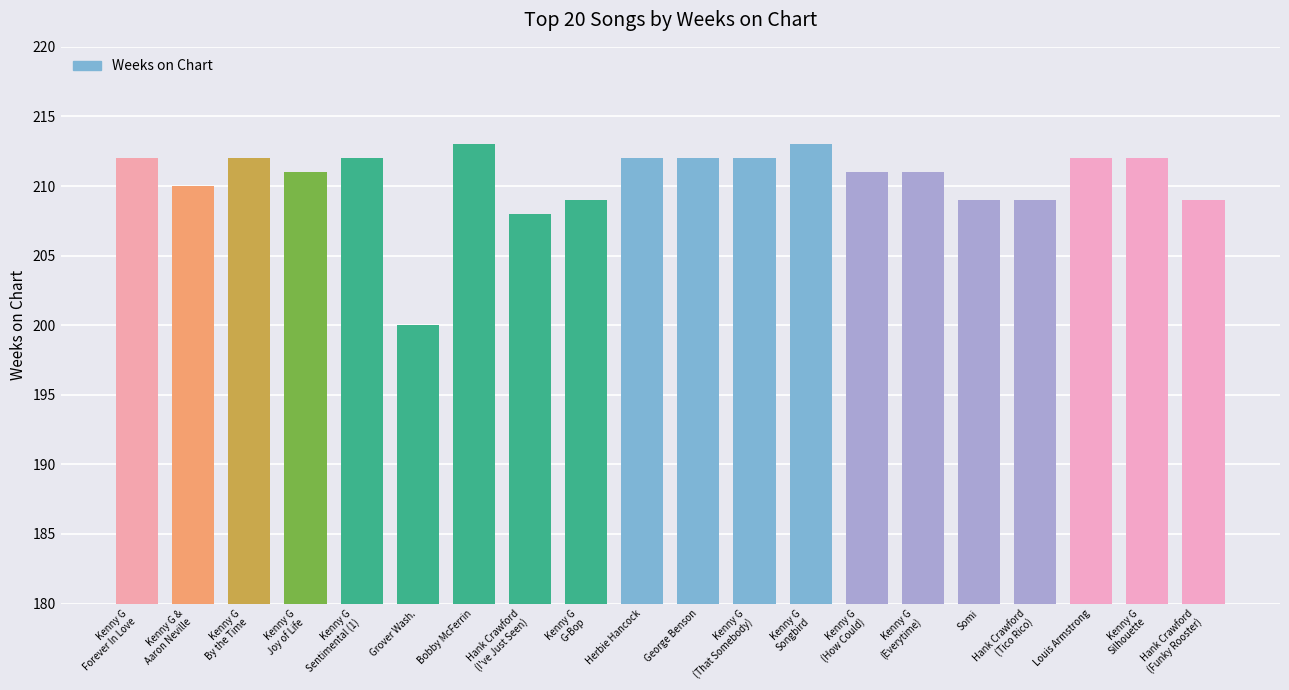

At which label is the value closest to 206?

Hank Crawford
(I've Just Seen)